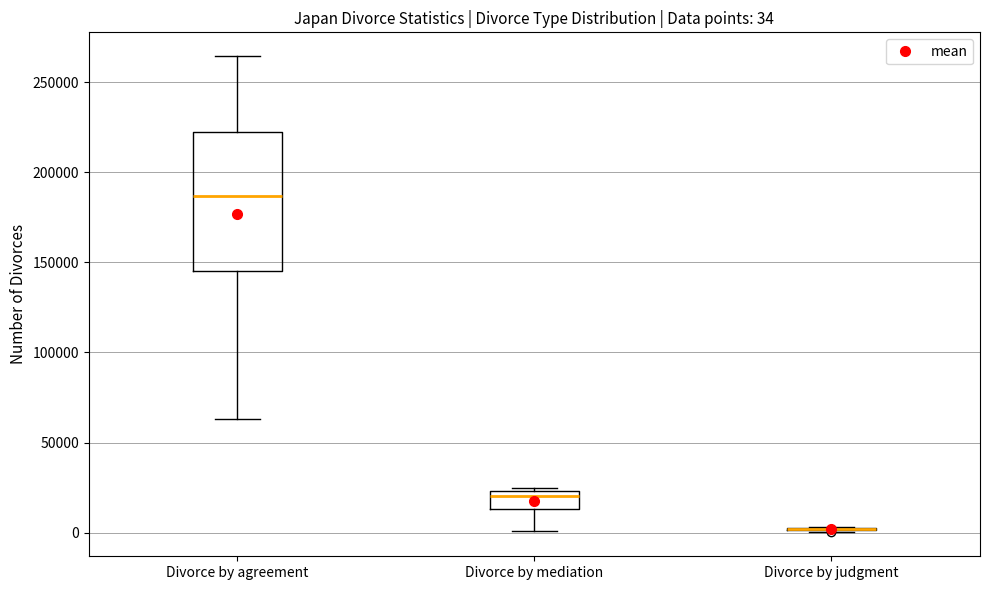

Which box is the tallest, from its lower edge to its upper edge?

Divorce by agreement